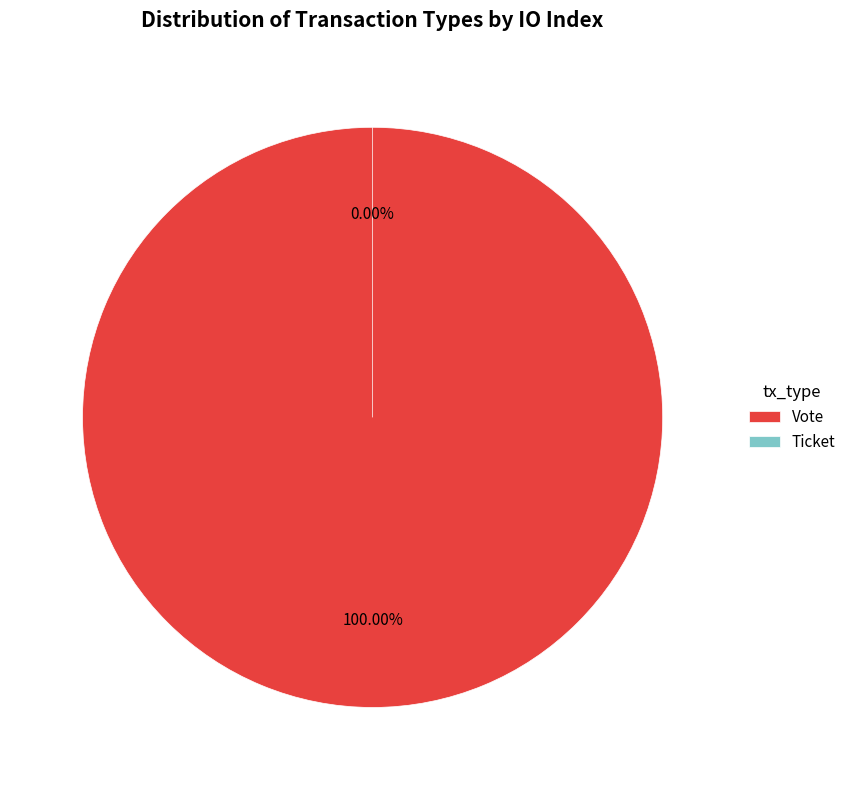

To the nearest percent, what percentage of the pie is Vote?

100%